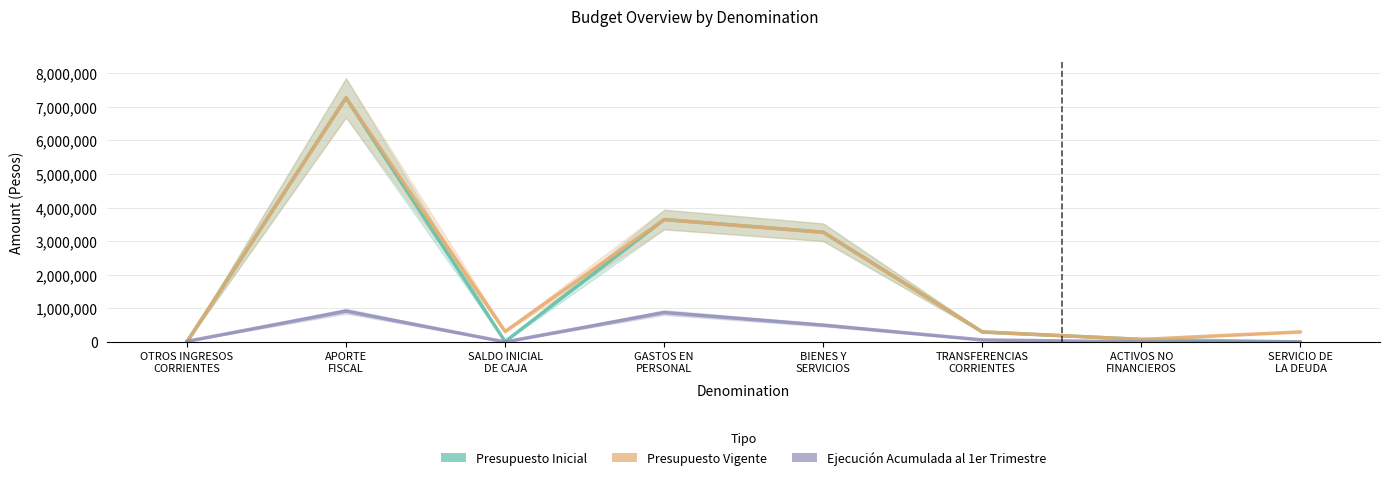

How many values in the Ejecucion Acumulada series exceed 59966?

3